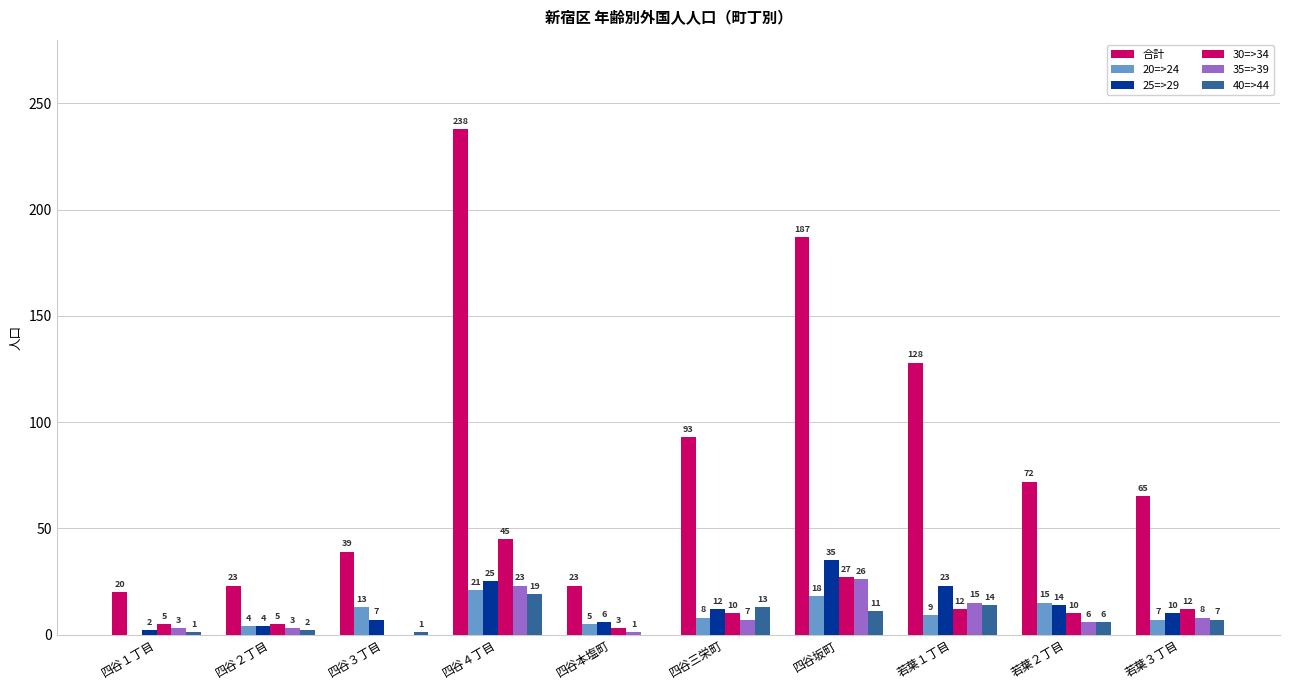

What is the spread (max minus min) of values at 若葉２丁目?

66